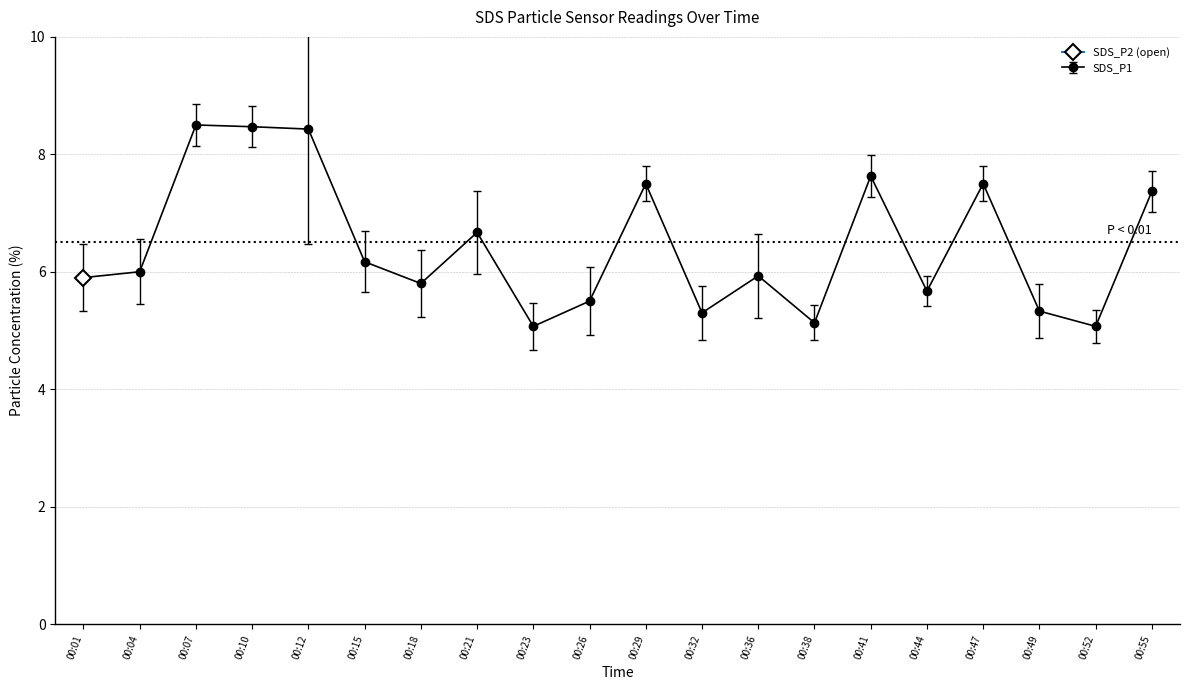

List the labels in order of value, smallest first.

00:23, 00:52, 00:38, 00:32, 00:49, 00:26, 00:44, 00:18, 00:01, 00:36, 00:04, 00:15, 00:21, 00:55, 00:29, 00:47, 00:41, 00:12, 00:10, 00:07